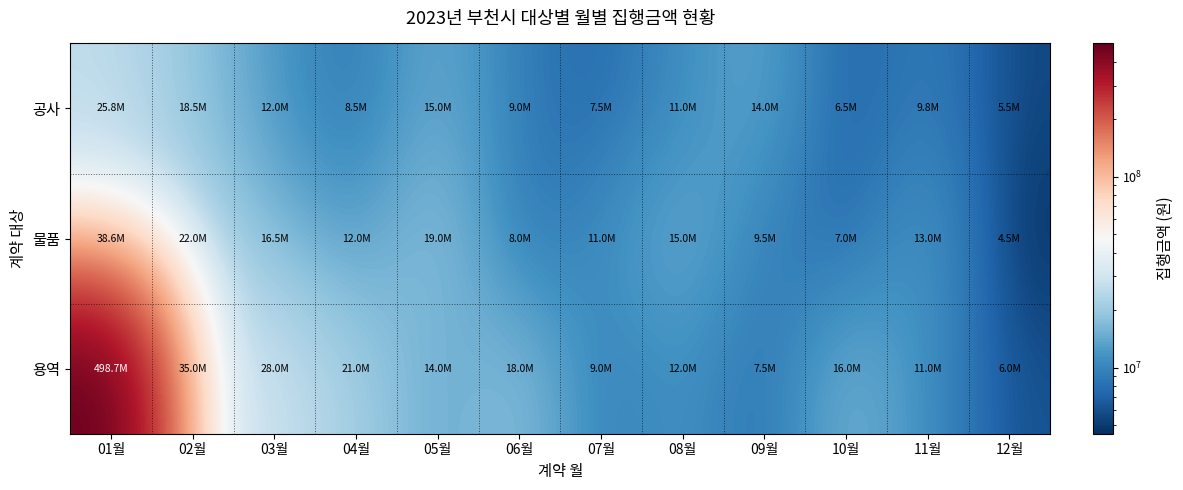

Between 03월 and 04월, which series saw the biggest shift?

용역